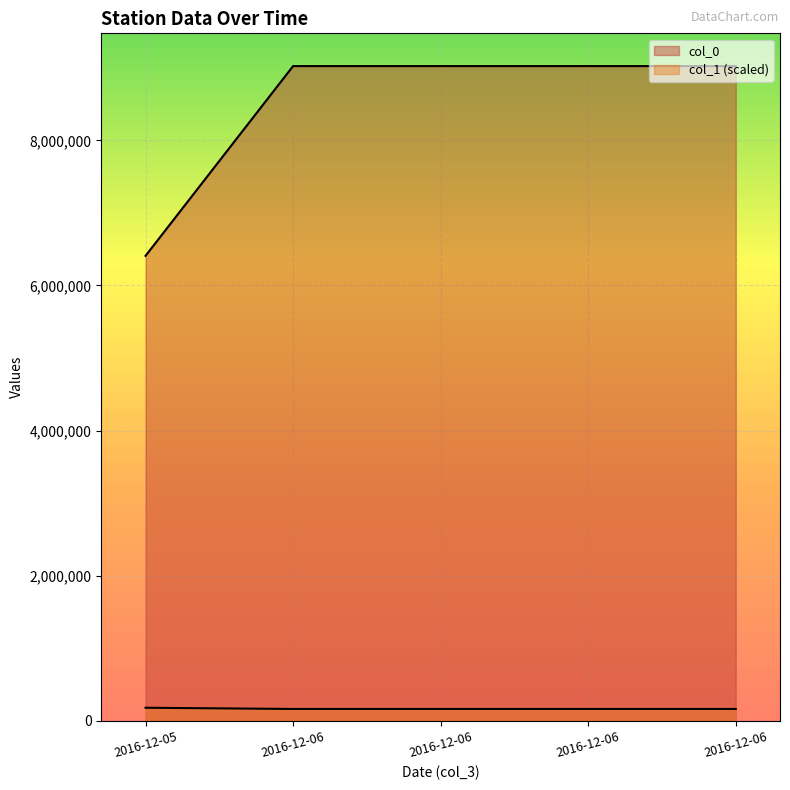

At how many categories does at least one series exceed 660675?

5